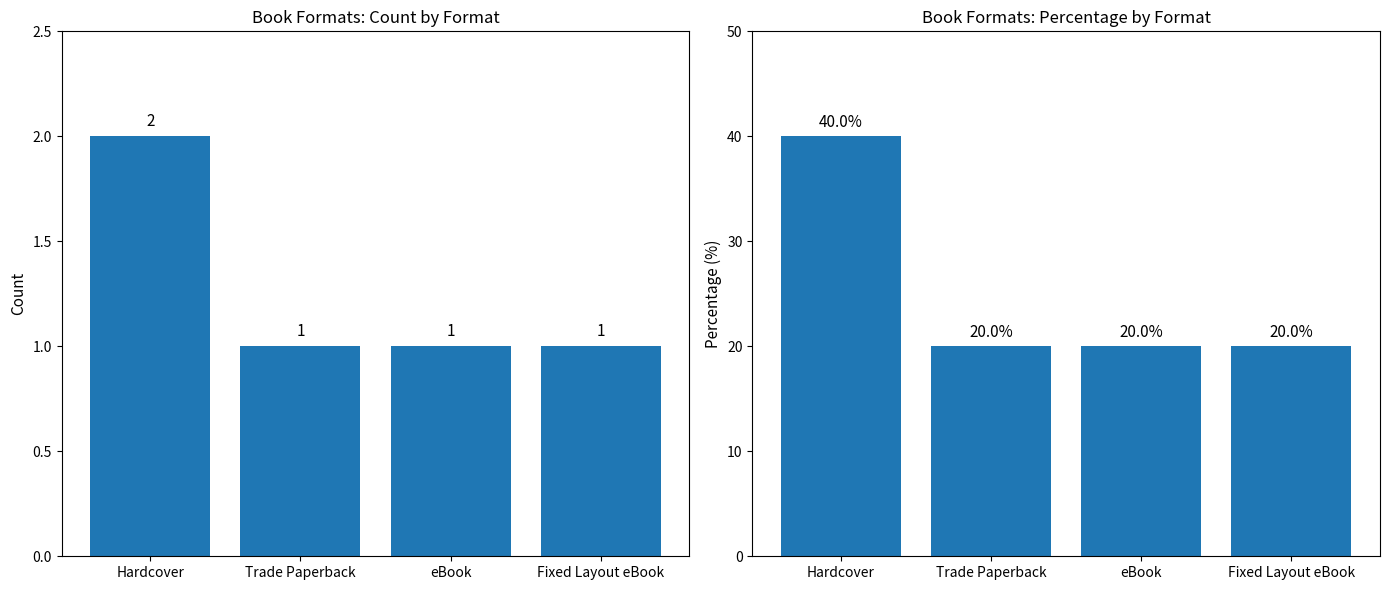

Does the chart contain stacked bars?

No